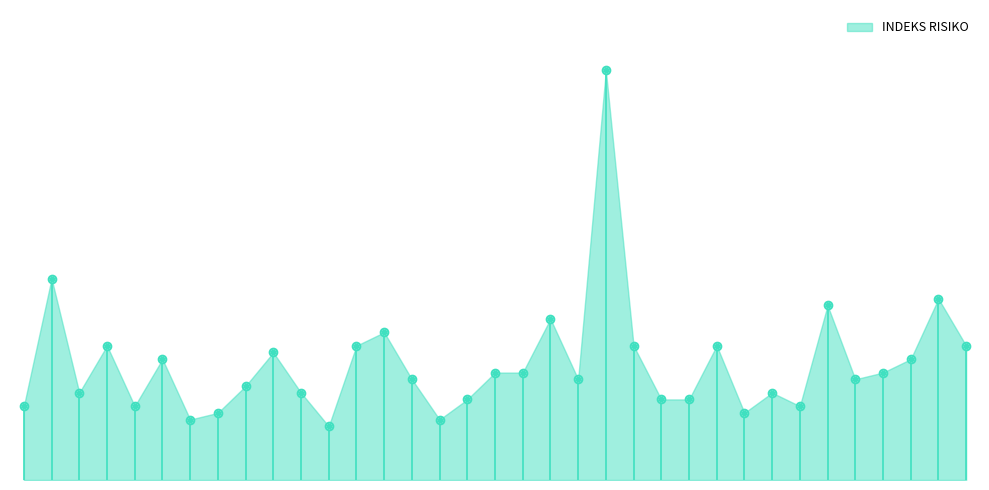

Between Jember and Pasuruan, which is larger?

Pasuruan